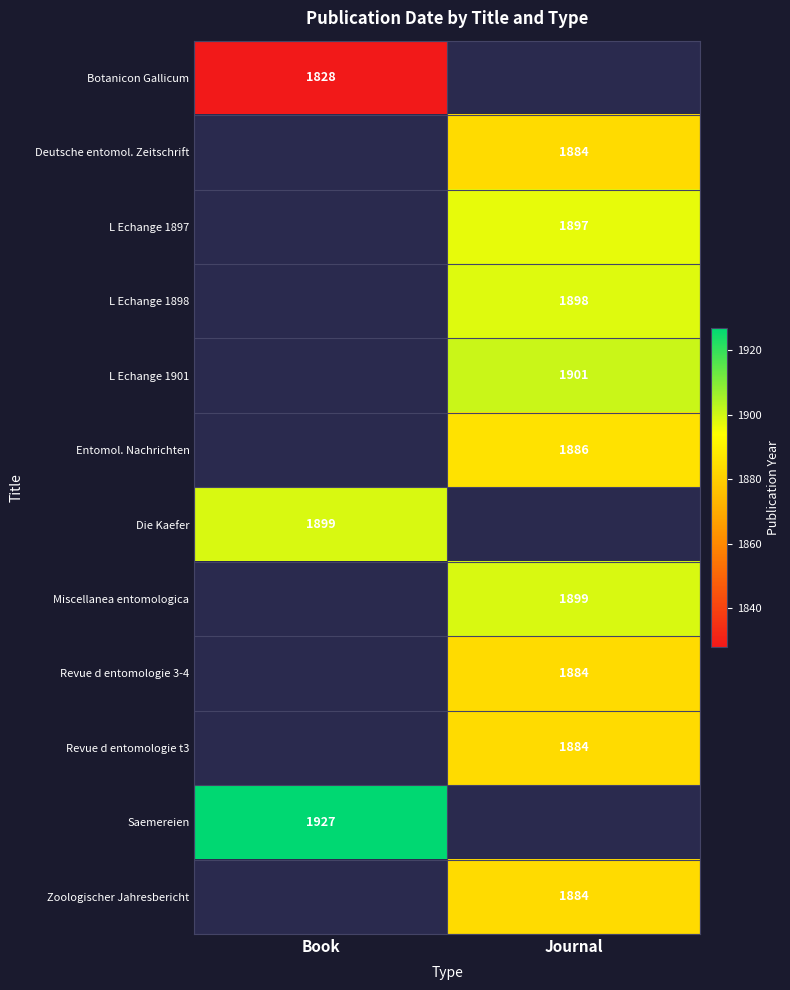

Count the number of categories in the chart.

2